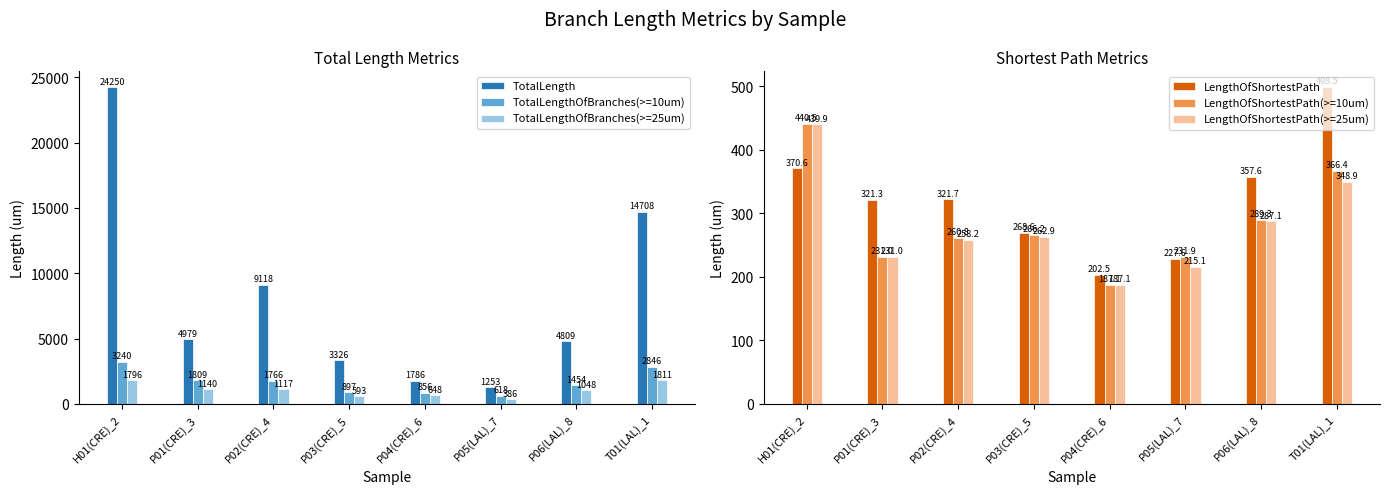

What is the difference between the second highest and second lowest values in the LengthOfShortestPath(>=10um) series?

135.4